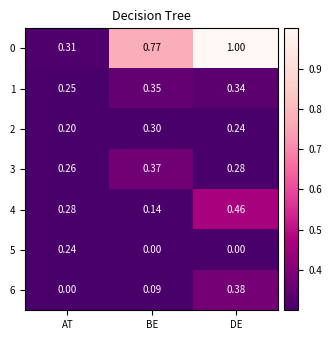

Between AT and BE, which series saw the biggest shift?

0